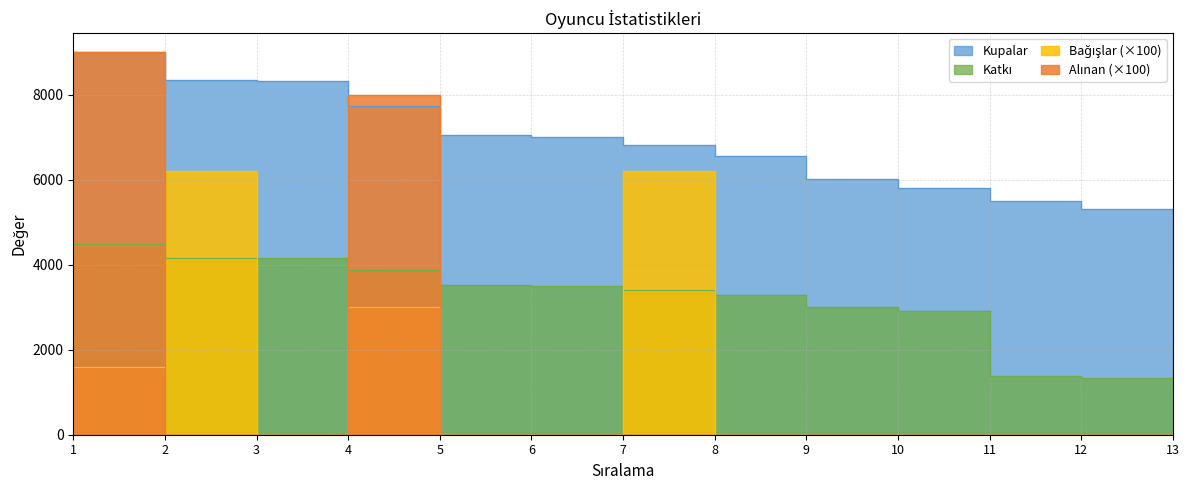

At which category is the sum across all series the highest?

1